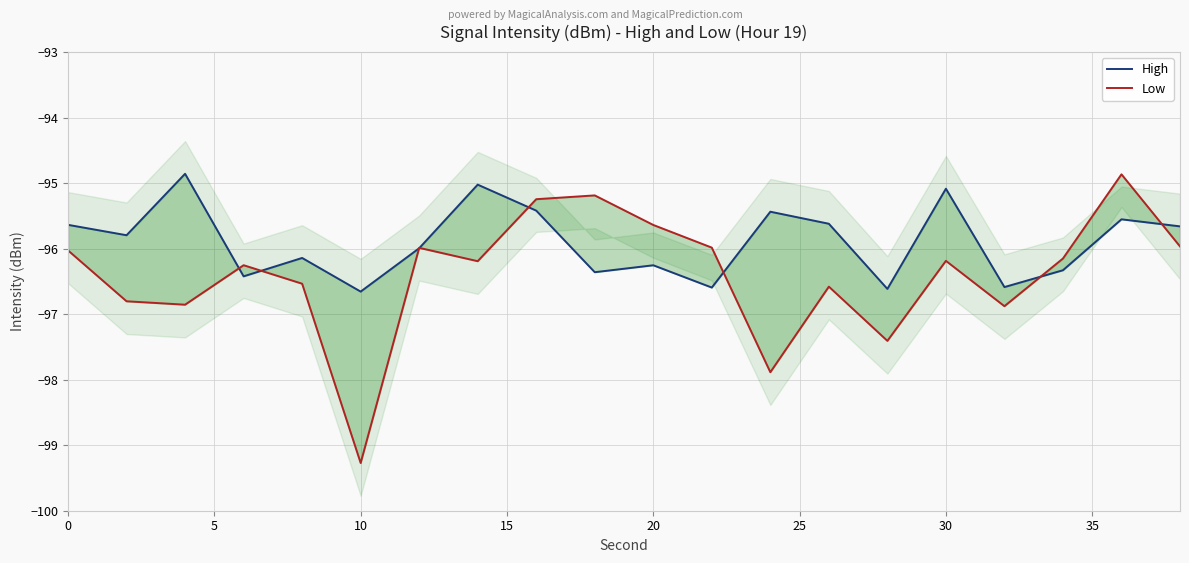

How many interior local peaks does the High series have?

7